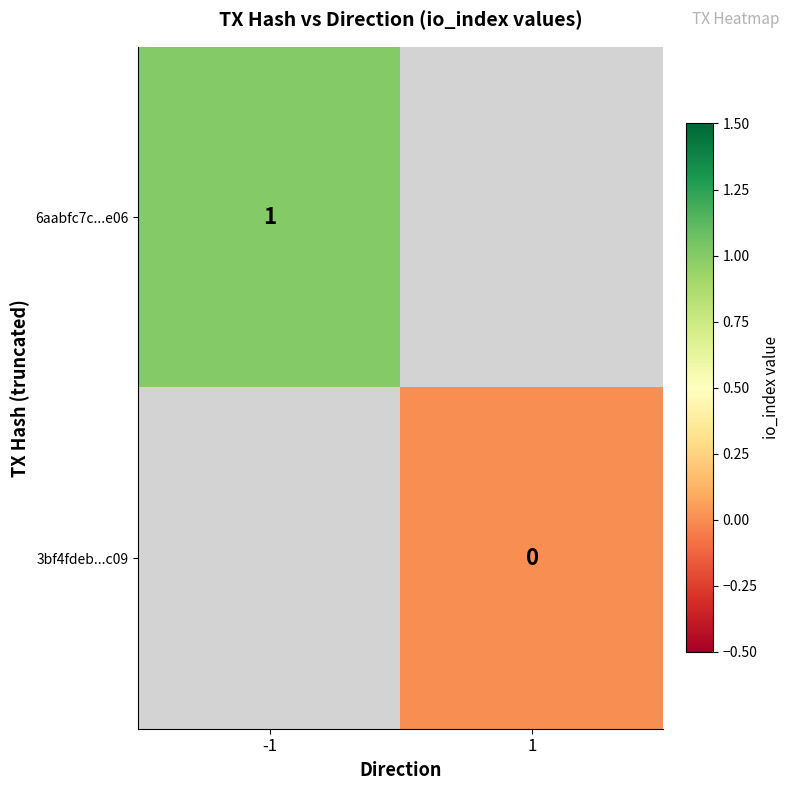

The 6aabfc7c...e06 series shows 0 at -1. True or false?

False